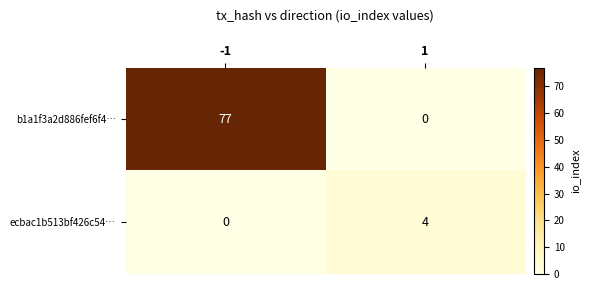

List the series in order of their peak value, highest first.

b1a1f3a2d886fef6f4…, ecbac1b513bf426c54…